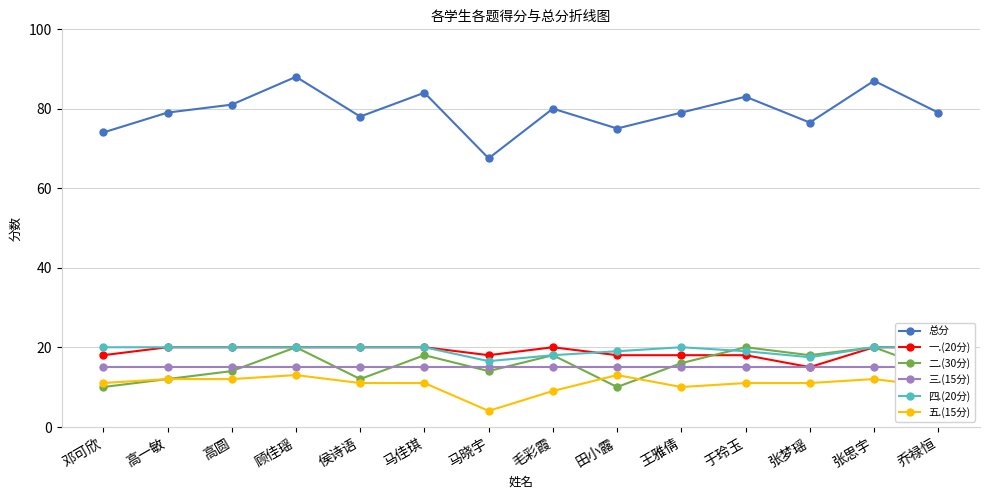

How many 一.(20分) values are between 18 and 20?

13